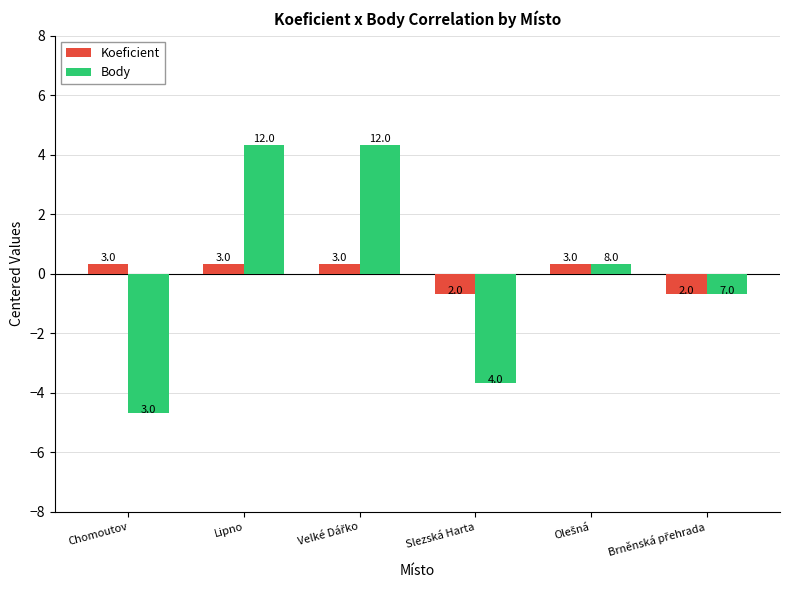

How many groups of bars are there?

6